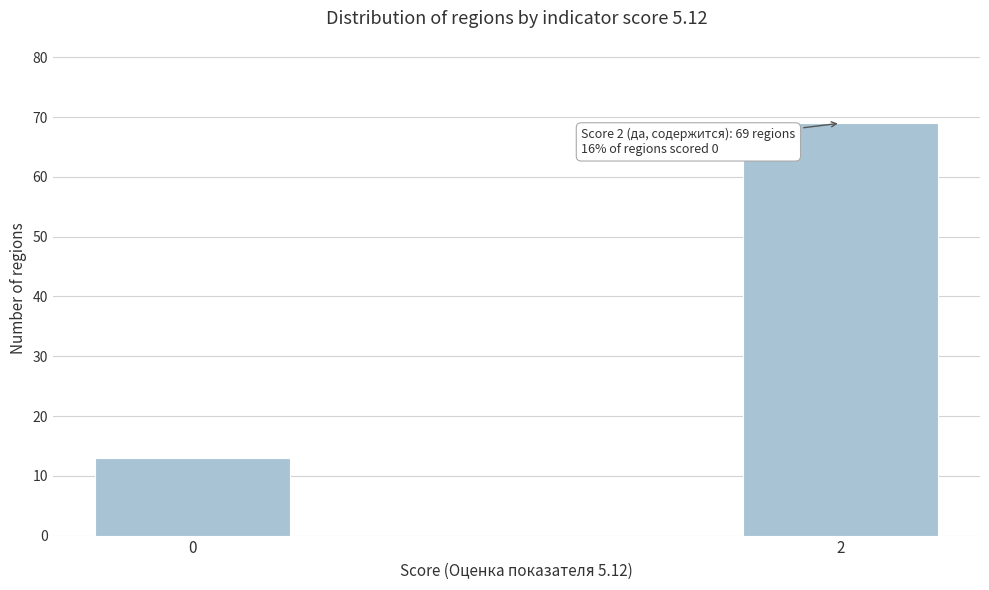

Reading left to right, what are all the values shown in this chart?

0=13	2=69